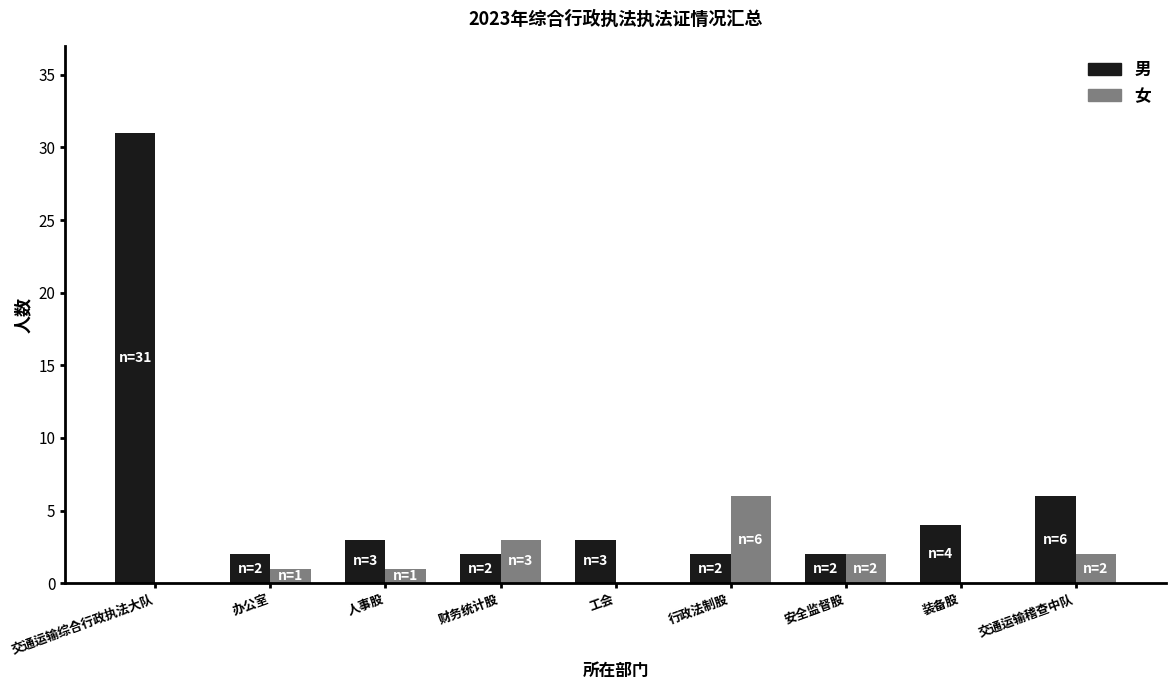

The 男 series shows 6 at 交通运输稽查中队. True or false?

True